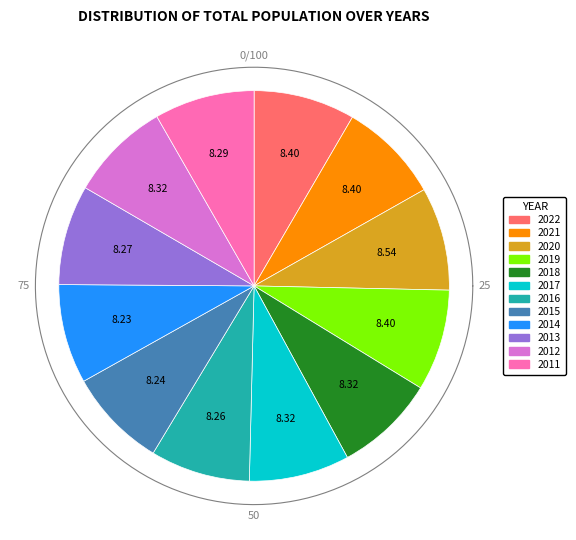

Does any single category account for the majority?

No